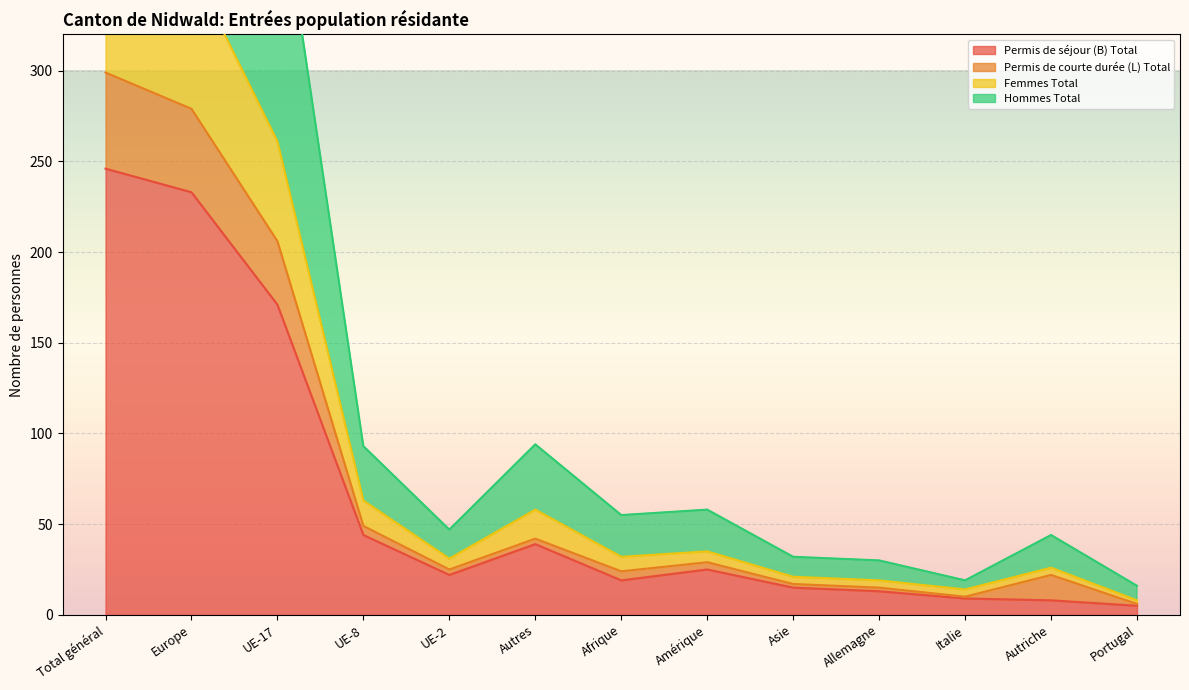

Which series changed the most between Europe and UE-2?

Hommes Total